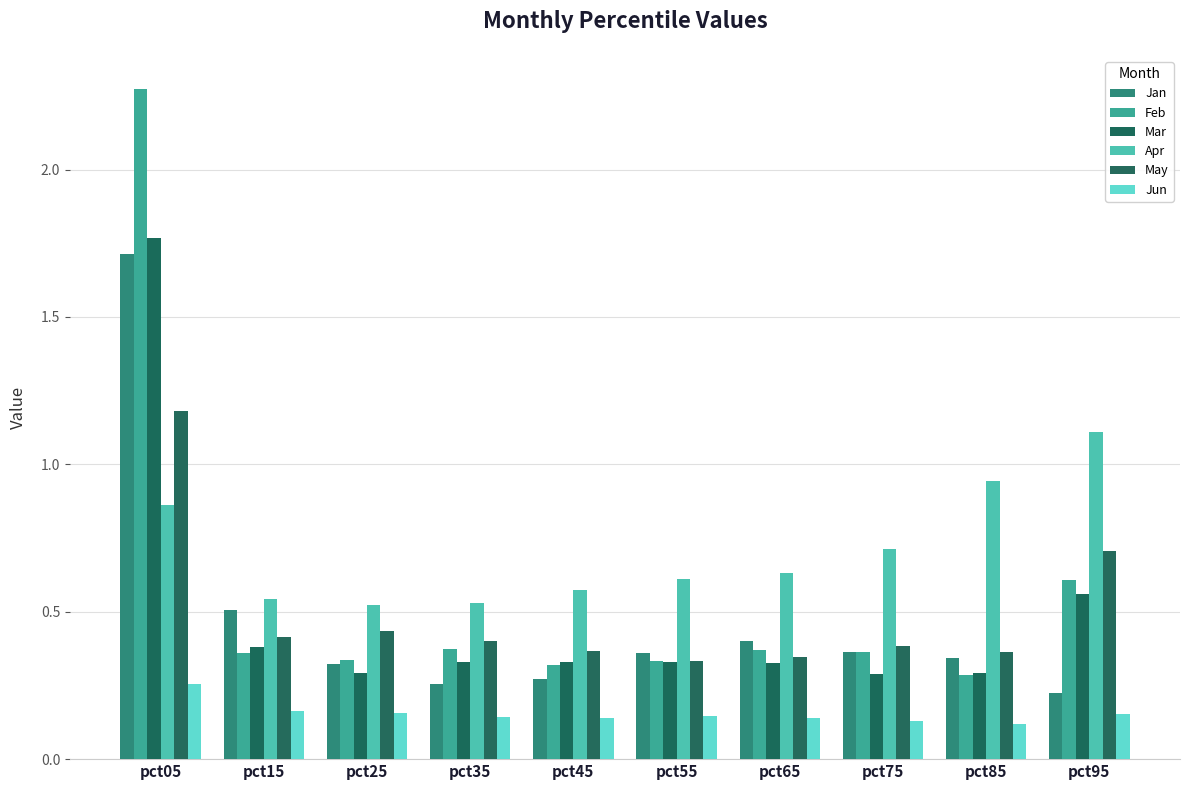

Where is Jun nearest to the value 0?

pct85